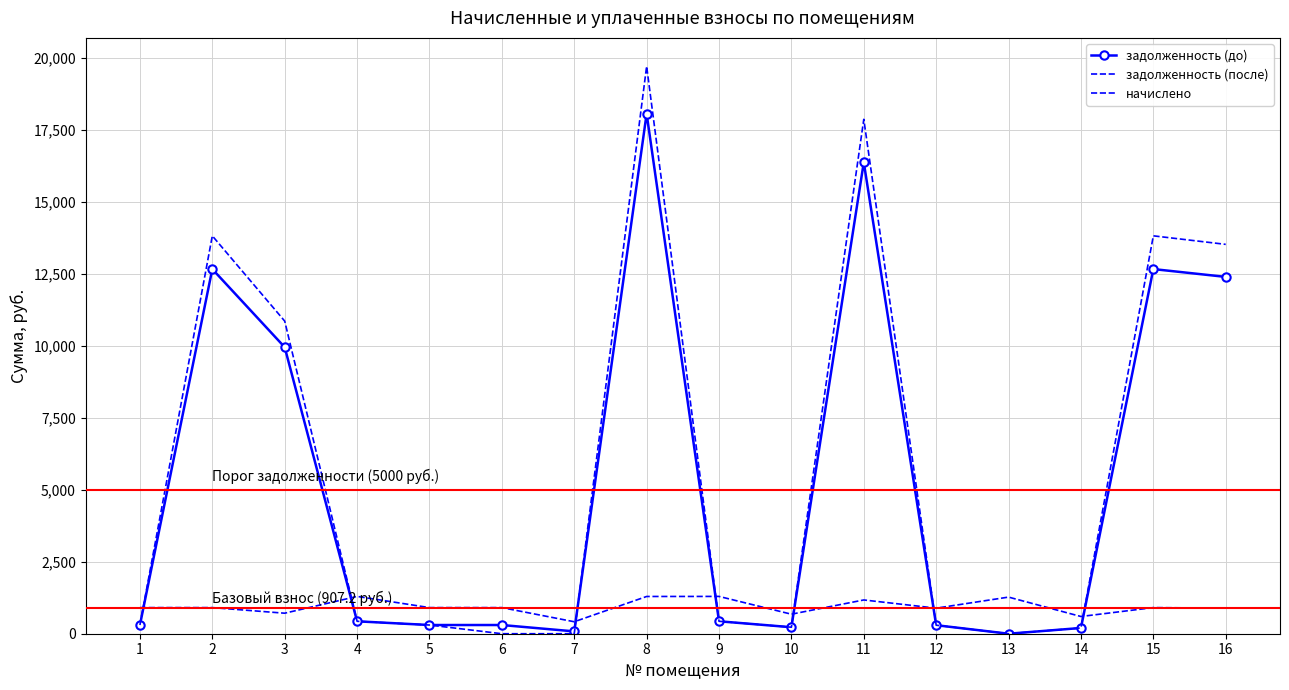

True or false: задолженность (до) has more than 1 interior local peaks.

True